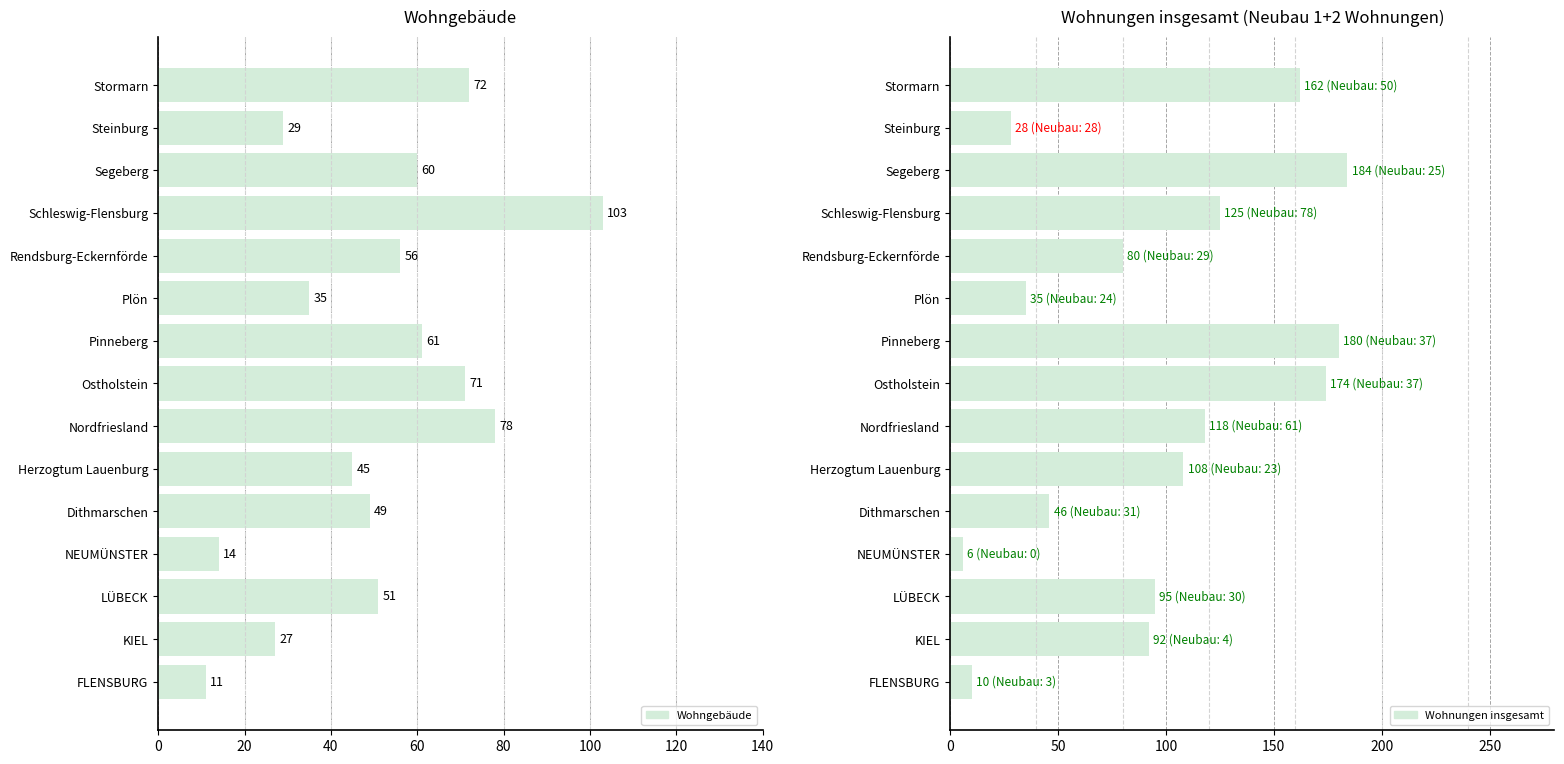

Between Steinburg and Dithmarschen, which is larger?

Dithmarschen